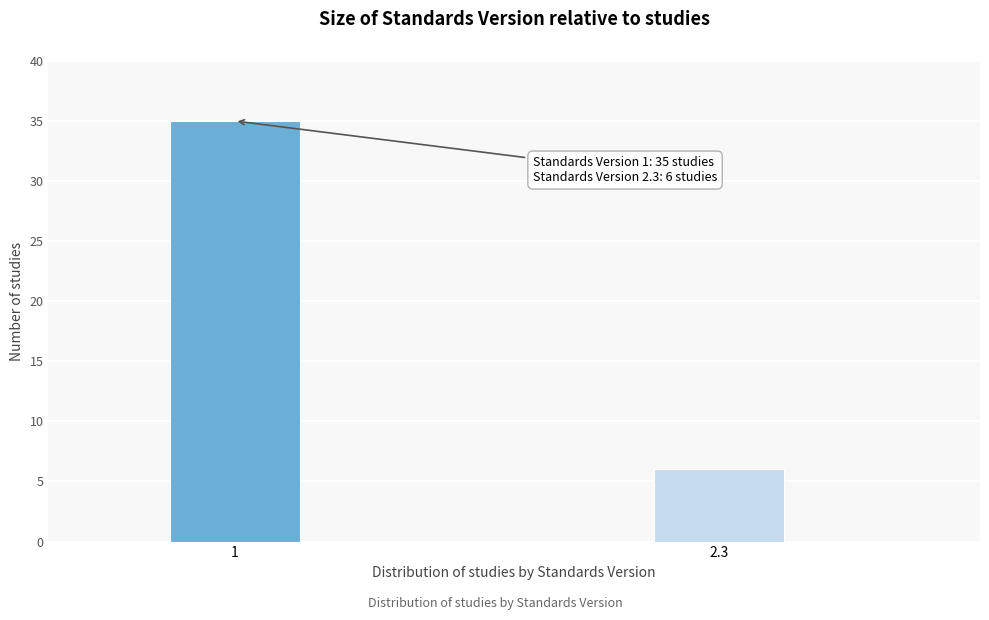

Reading right to left, transcribe all the data shown in this chart.

6	35